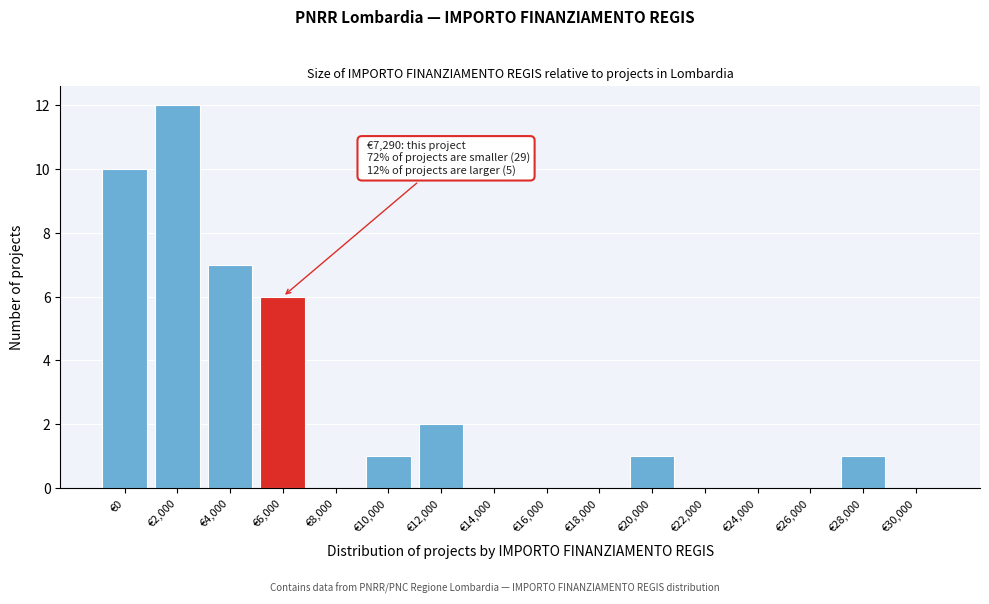

Reading left to right, transcribe all the data shown in this chart.

€0=10	€2,000=12	€4,000=7	€6,000=6	€8,000=0	€10,000=1	€12,000=2	€14,000=0	€16,000=0	€18,000=0	€20,000=1	€22,000=0	€24,000=0	€26,000=0	€28,000=1	€30,000=0